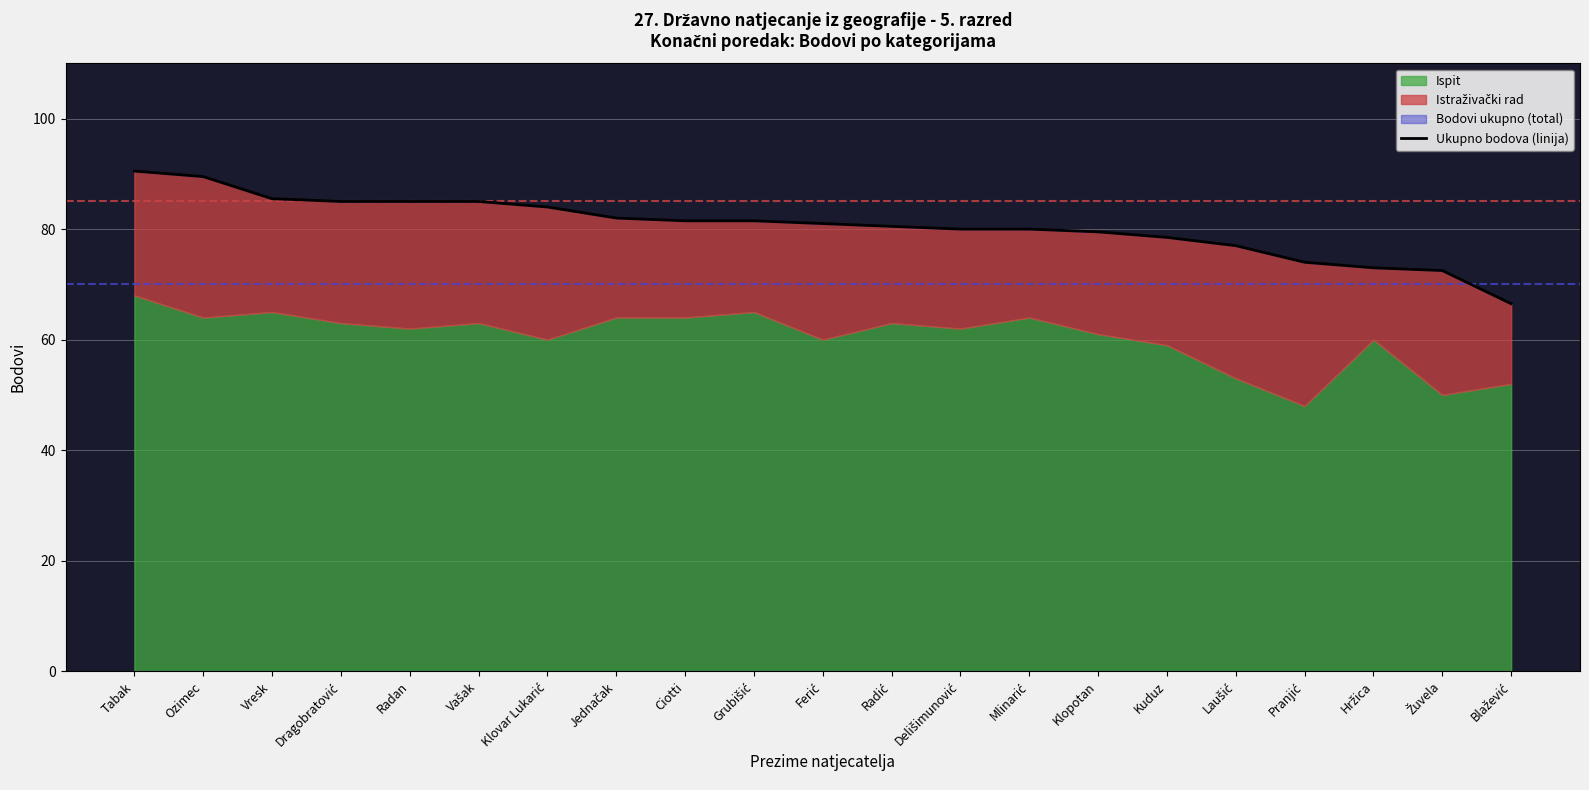

What is the label of the 7th point from the left?

Klovar Lukarić